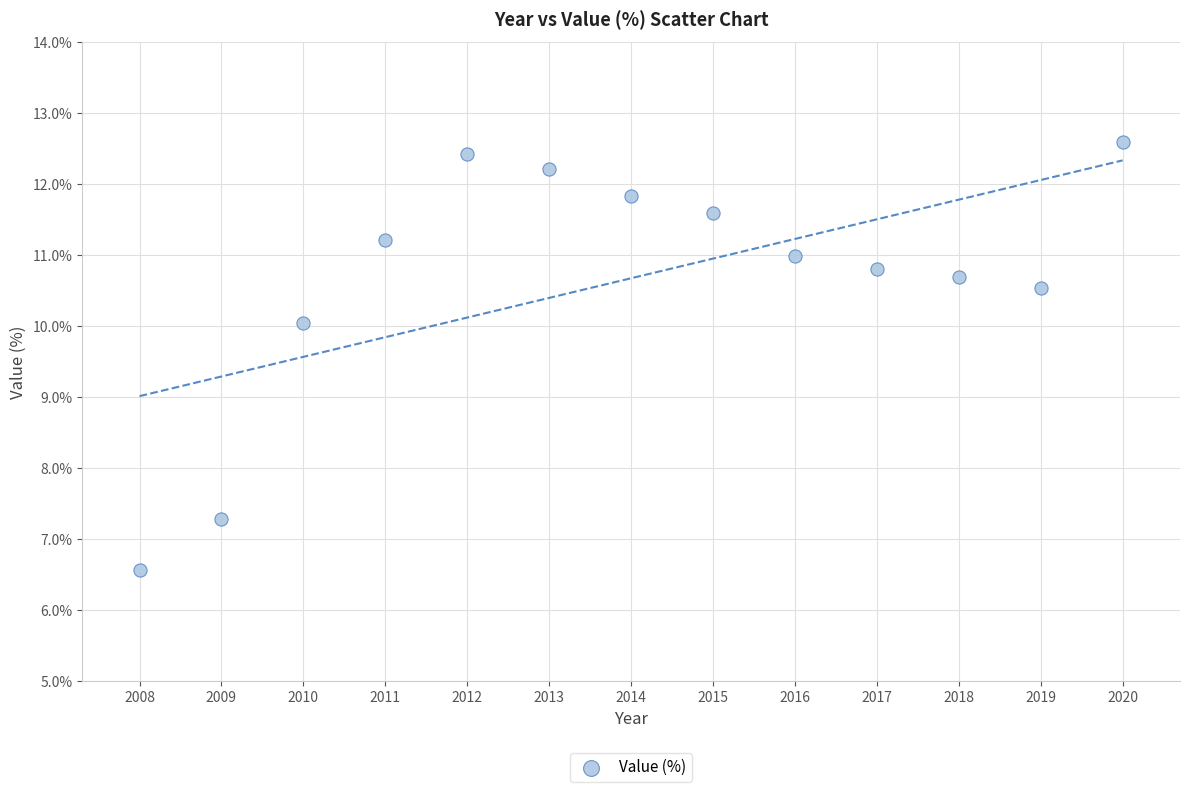

What Y value in the scatter plot is closest to 9?

10.0